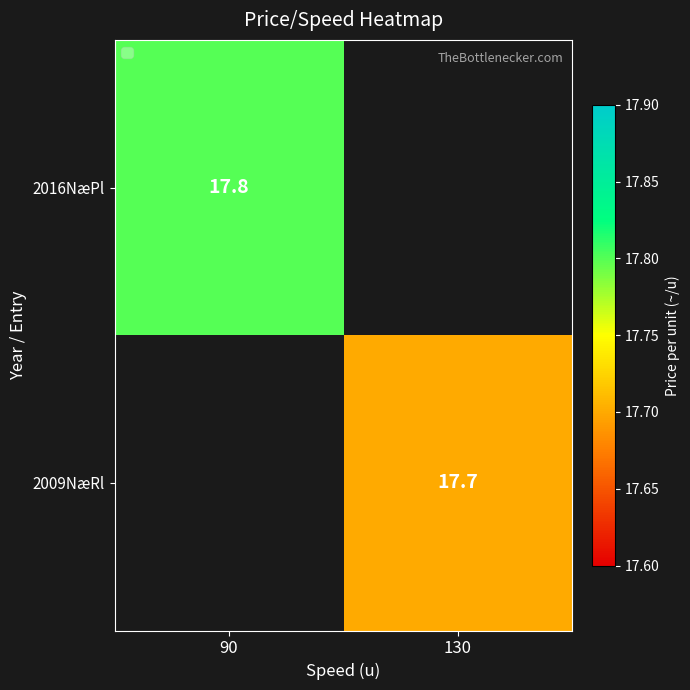

What is the greatest value displayed?

17.8